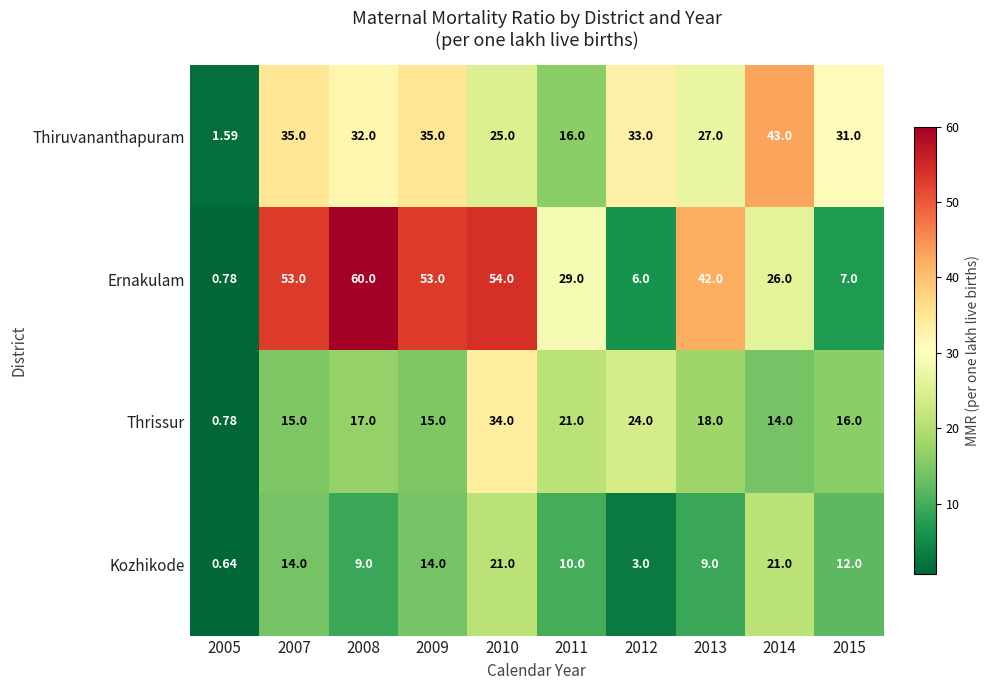

List the series in order of their peak value, highest first.

Ernakulam, Thiruvananthapuram, Thrissur, Kozhikode